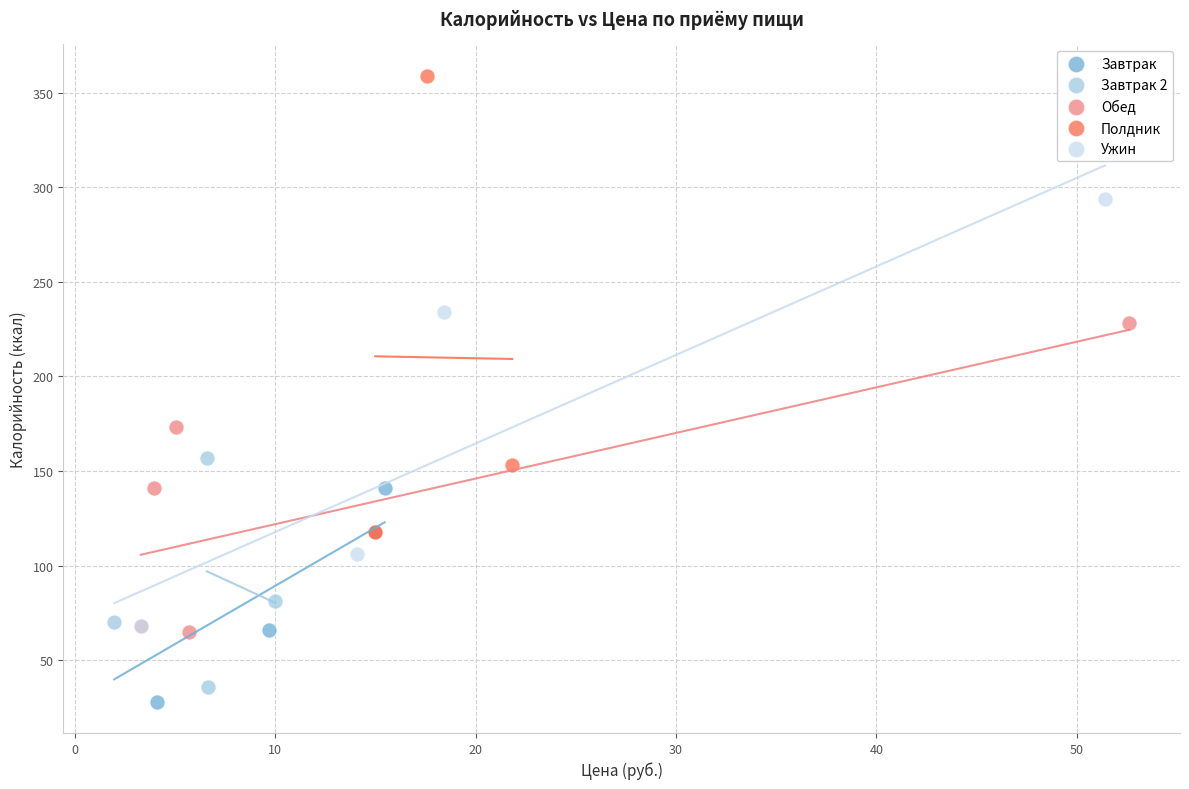

Which series has the largest Y range (max minus min)?

Полдник